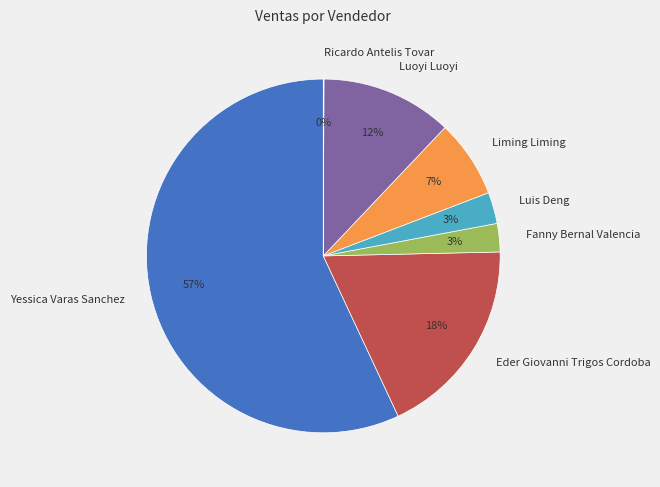

What is the largest slice in the pie chart?

Yessica Varas Sanchez